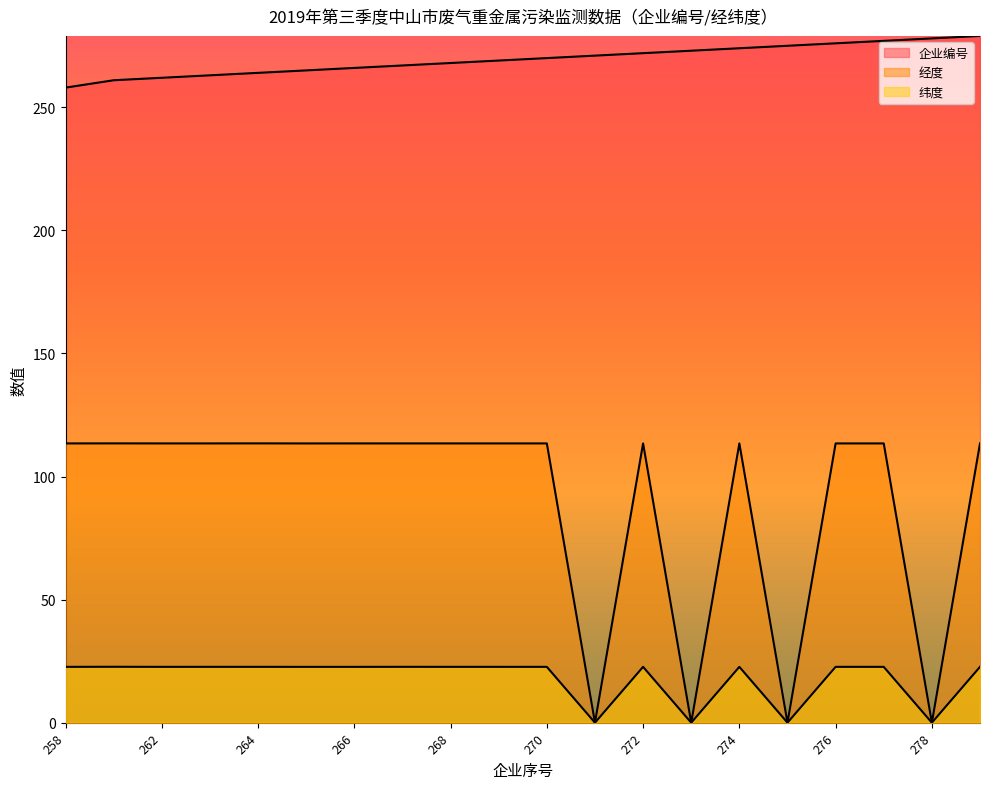

What is the total value across all series at 262?

398.1